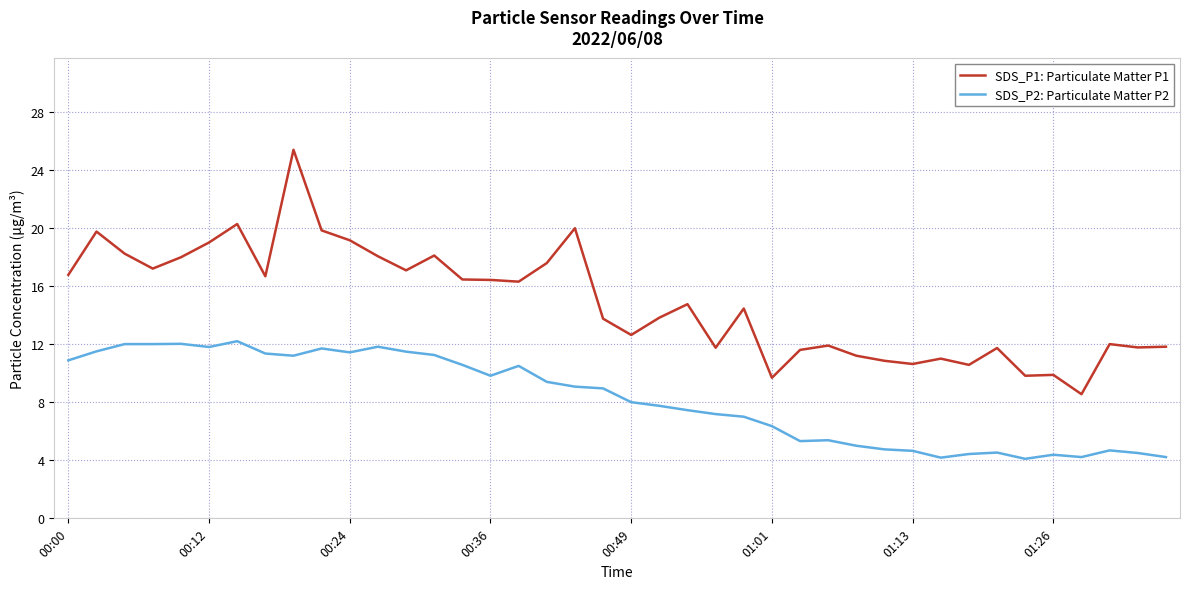

What is the maximum value shown in the chart?

25.4